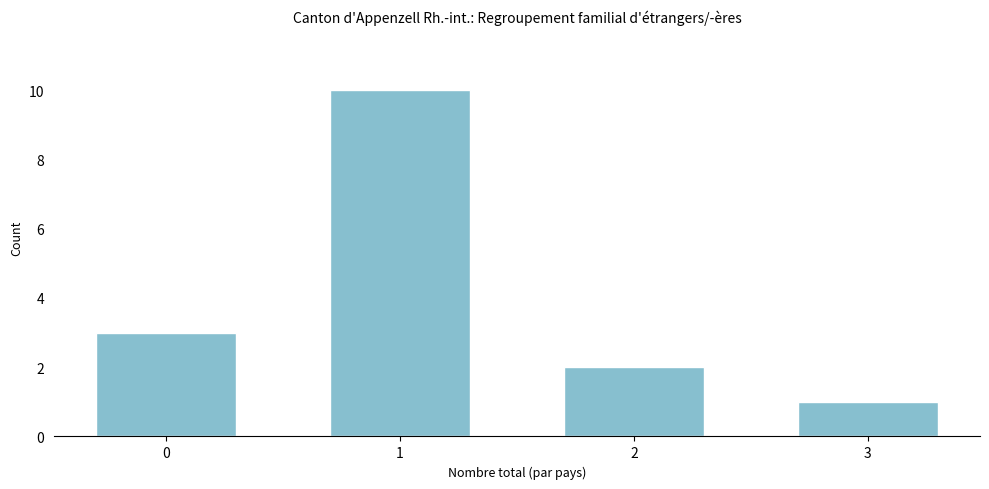

Reading left to right, transcribe all the data shown in this chart.

3	10	2	1